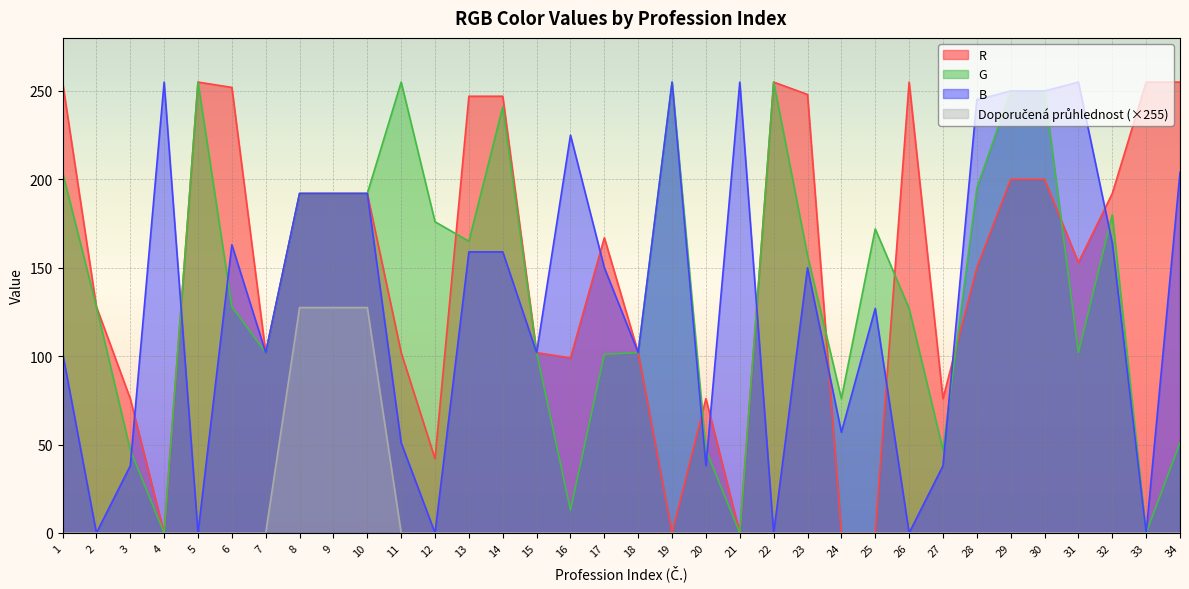

How many times do R and B cross each other?

10